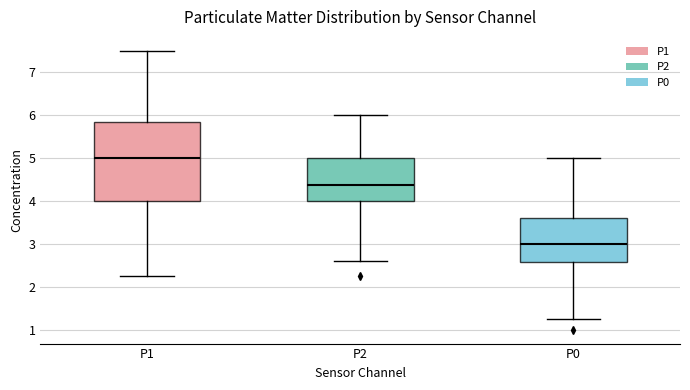

Reading left to right, read every box against the y-axis: the position of its median line, the range the box covers, and the ends of its whiskers. The values are not printed on the chart, so give them approximately, as read against the axis.

P1: median 5.0, box 4.0 to 5.9, whiskers 2.3 to 7.5
P2: median 4.4, box 4.0 to 5.0, whiskers 2.6 to 6.0
P0: median 3.0, box 2.6 to 3.6, whiskers 1.3 to 5.0